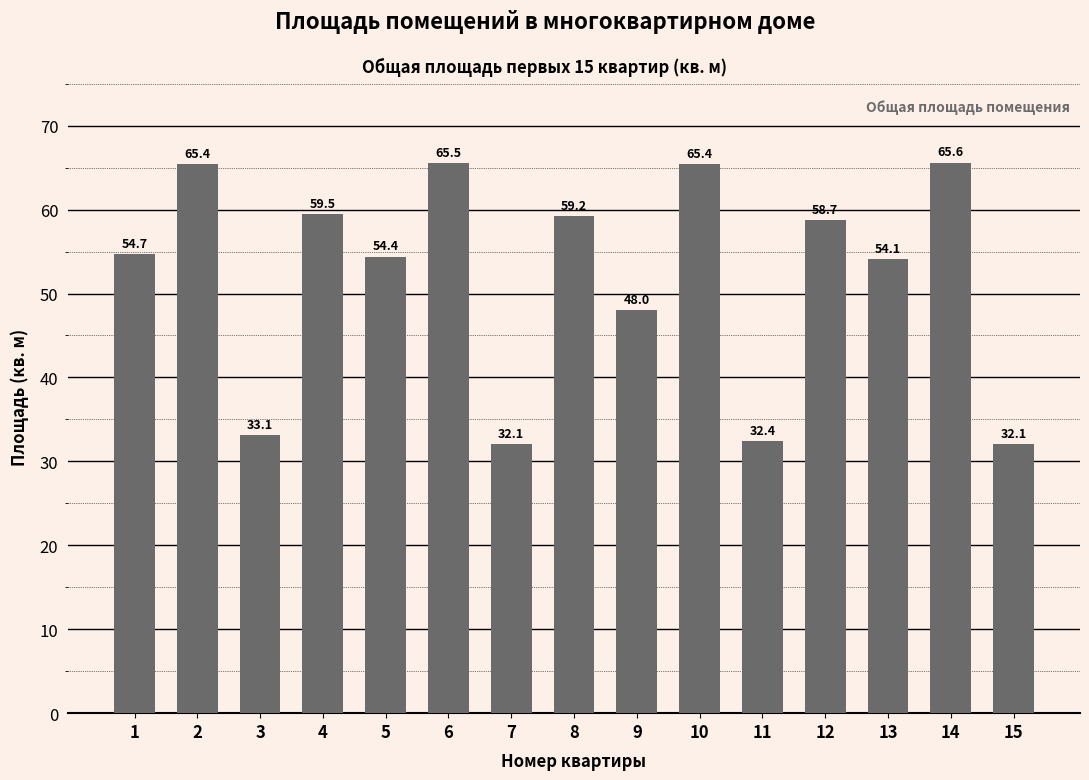

How many values exceed 54?

10